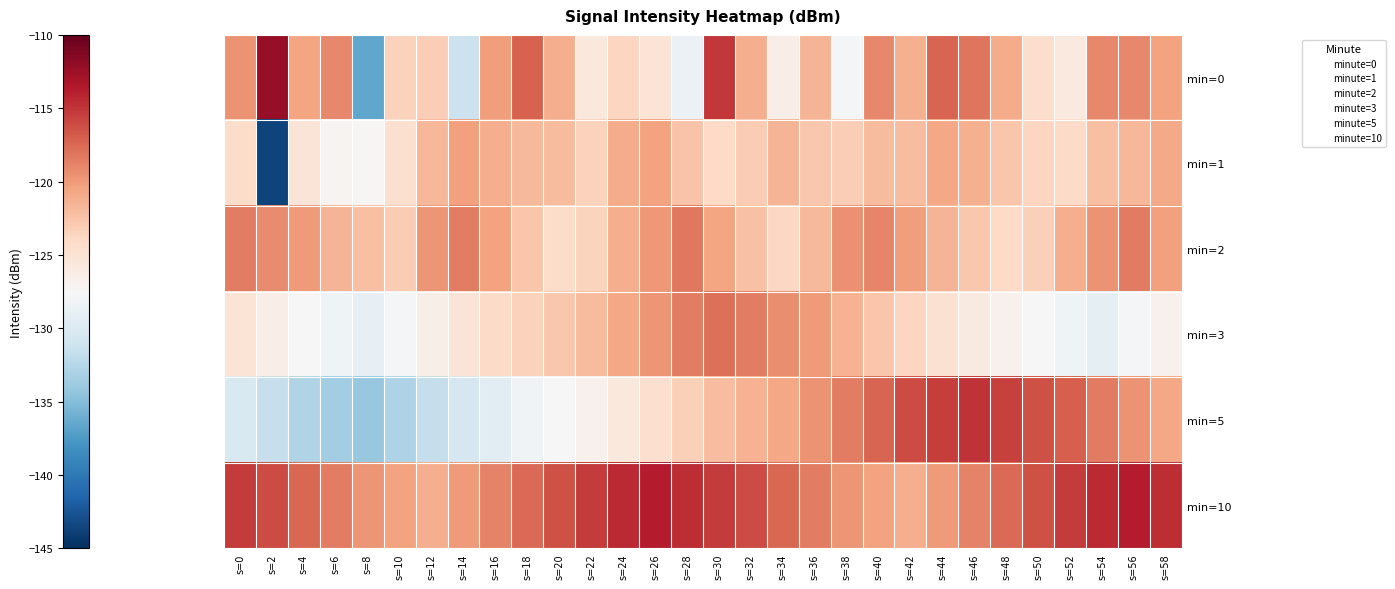

At which category is the sum across all series the highest?

s=30